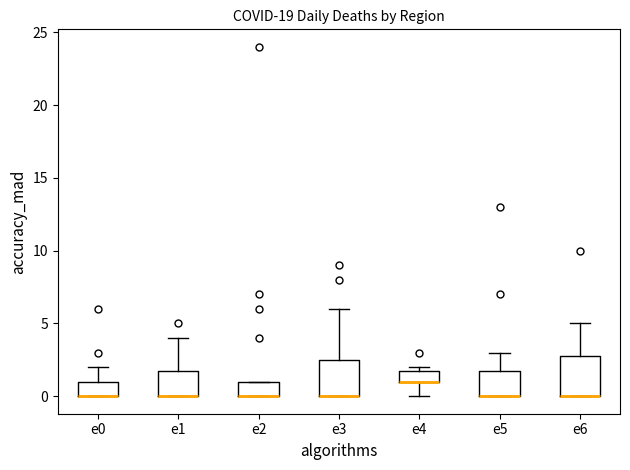

Where is the lower edge of the box for e5 on the y-axis? The values are not printed on the chart, so give them approximately, as read against the axis.

0.0